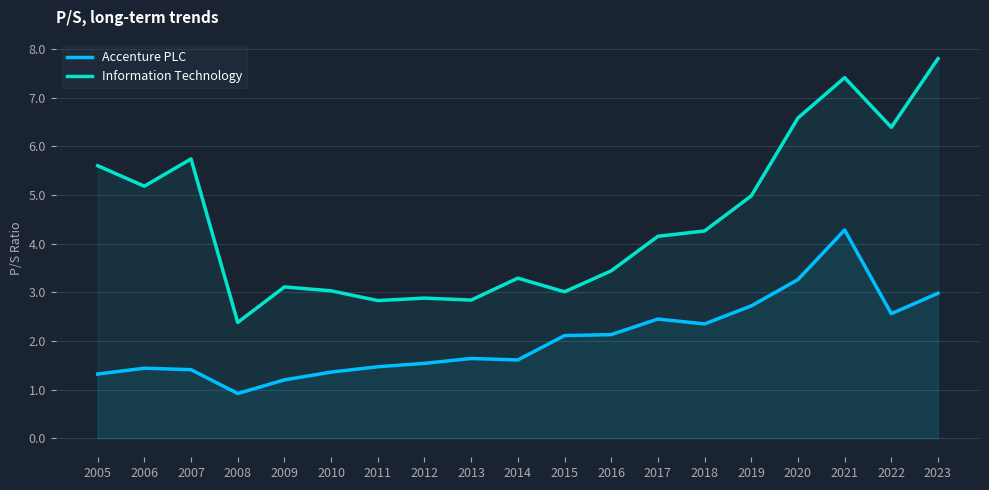

Reading left to right, extract all data points from this chart.

Accenture PLC: 2005=1.3	2006=1.4	2007=1.4	2008=0.9	2009=1.2	2010=1.4	2011=1.5	2012=1.5	2013=1.6	2014=1.6	2015=2.1	2016=2.1	2017=2.5	2018=2.4	2019=2.7	2020=3.3	2021=4.3	2022=2.6	2023=3.0
Information Technology: 2005=5.6	2006=5.2	2007=5.7	2008=2.4	2009=3.1	2010=3.0	2011=2.8	2012=2.9	2013=2.8	2014=3.3	2015=3.0	2016=3.4	2017=4.2	2018=4.3	2019=5.0	2020=6.6	2021=7.4	2022=6.4	2023=7.8